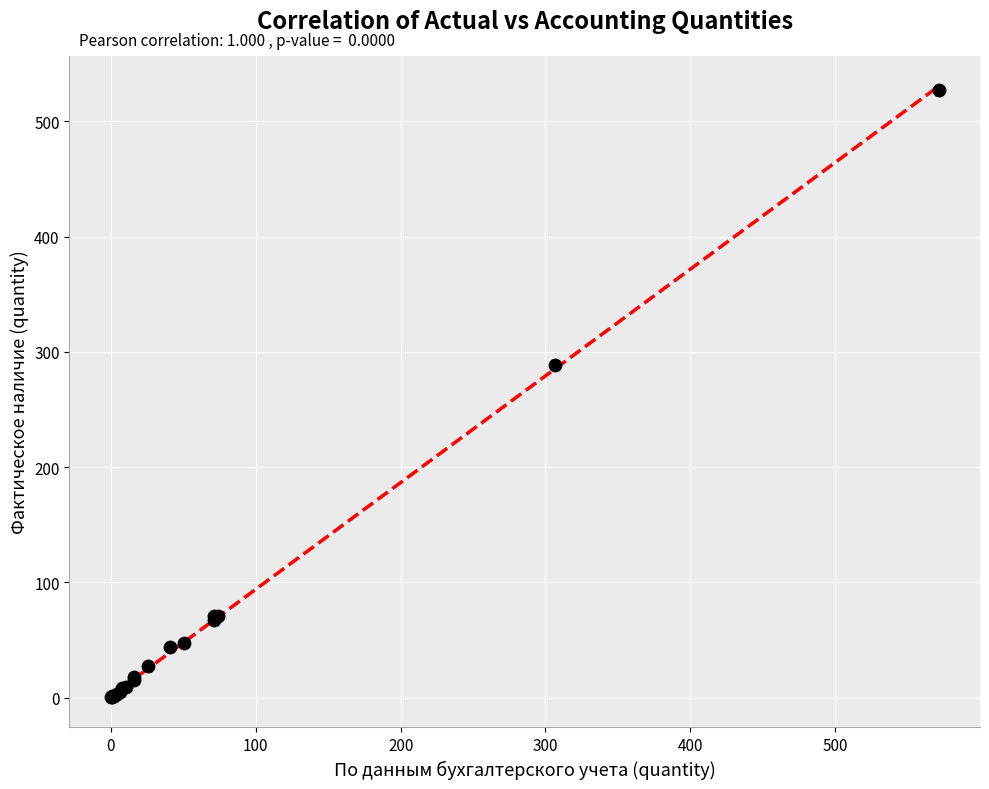

What Y value in the scatter plot is closest to 264?

288.8